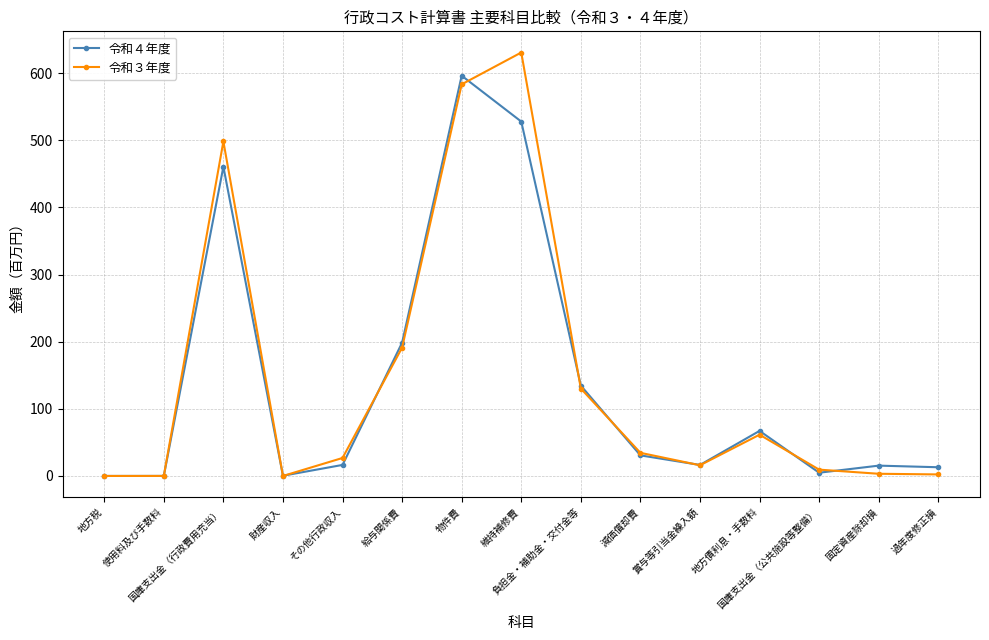

True or false: 令和４年度 and 令和３年度 cross at least once.

True